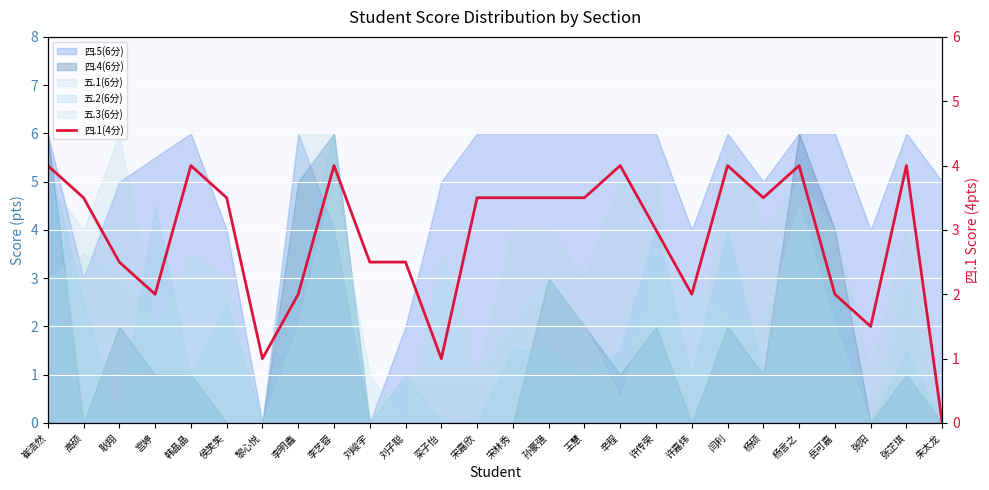

How many data points does each series have?

26